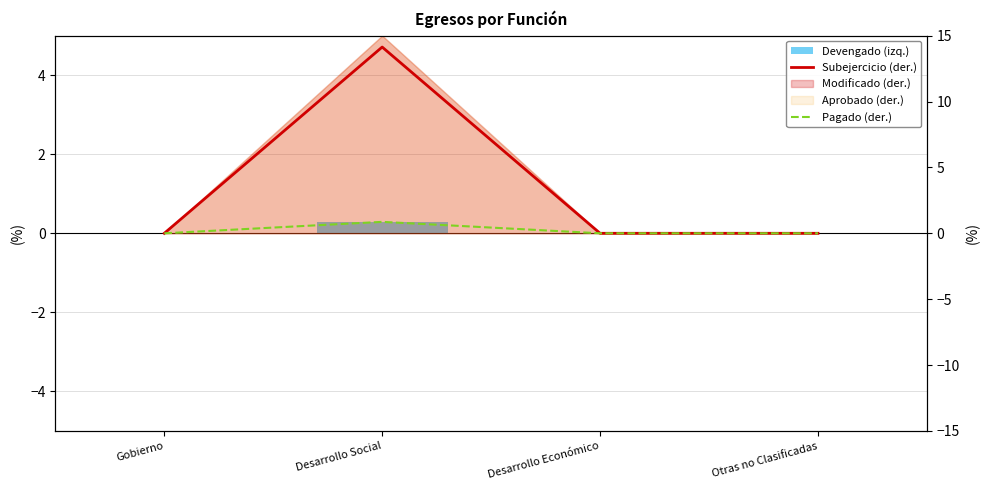

How many values in the Pagado (der.) series exceed 0?

1